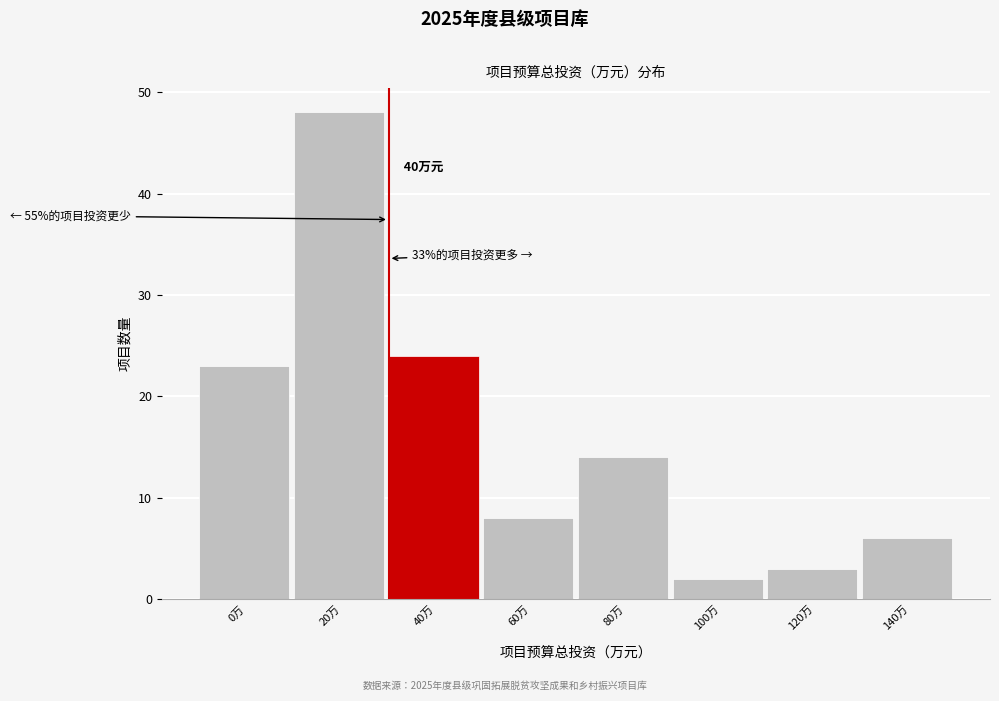

Reading left to right, transcribe all the data shown in this chart.

0万=23	20万=48	40万=24	60万=8	80万=14	100万=2	120万=3	140万=6